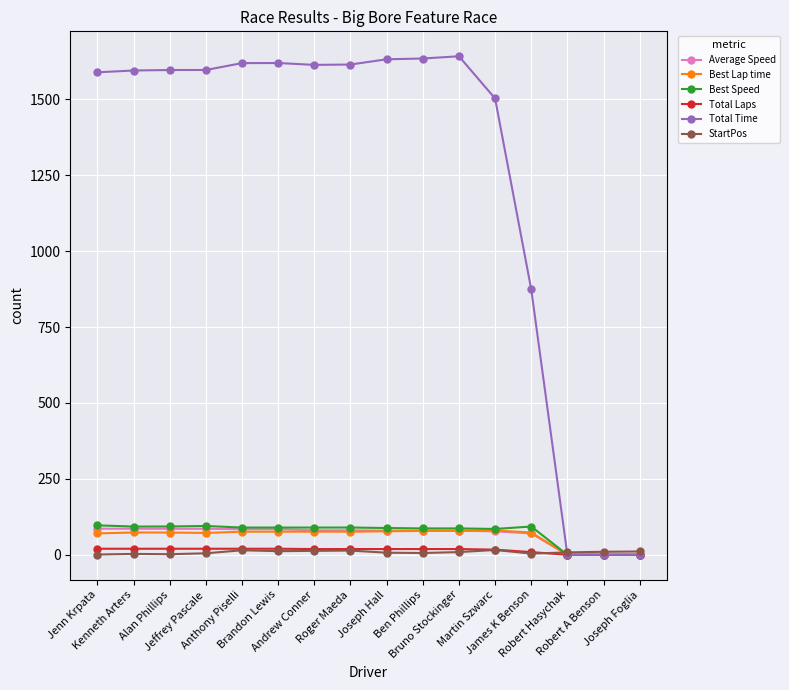

Which series has the largest range (max minus min)?

Total Time